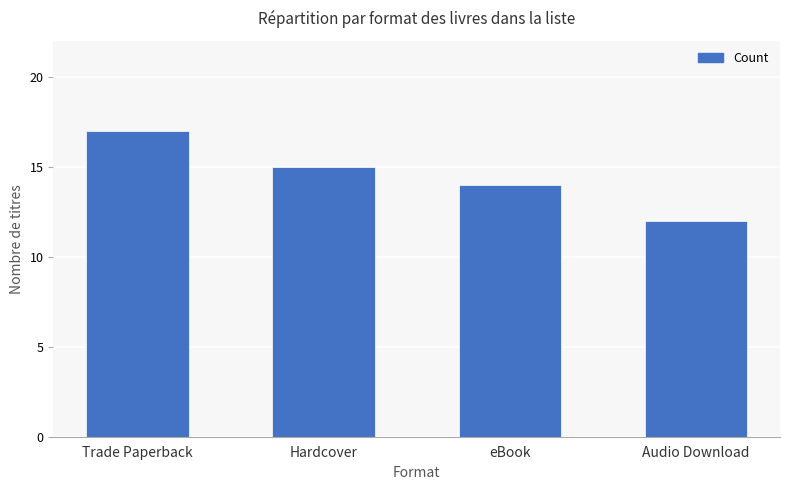

How many data points are less than 15?

2